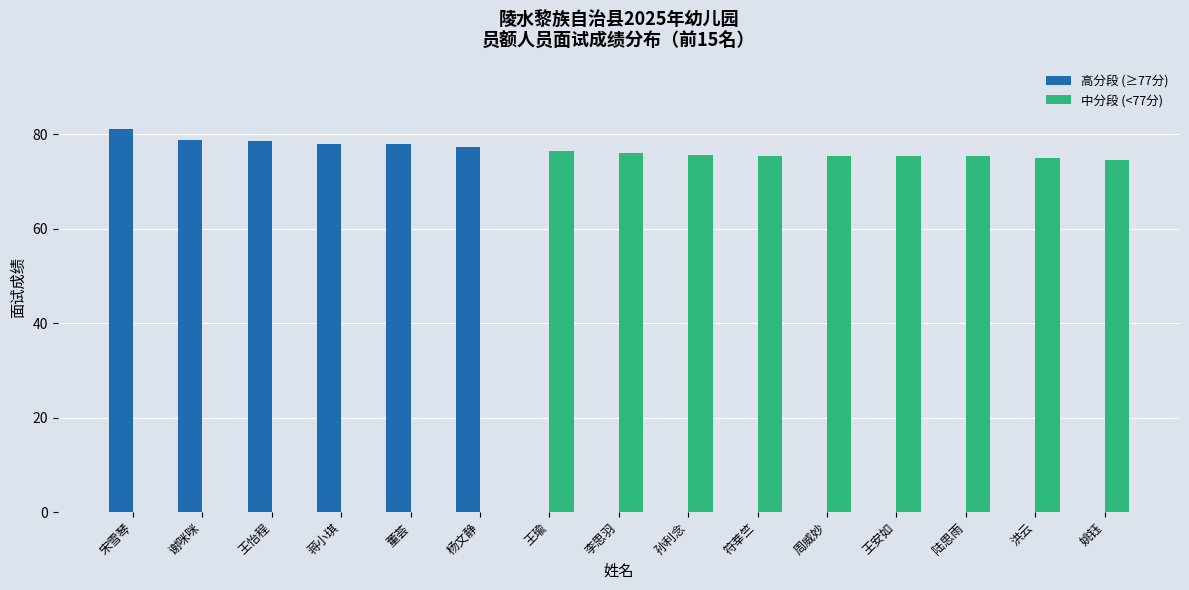

Are the bars grouped side by side (vs. stacked)?

Yes